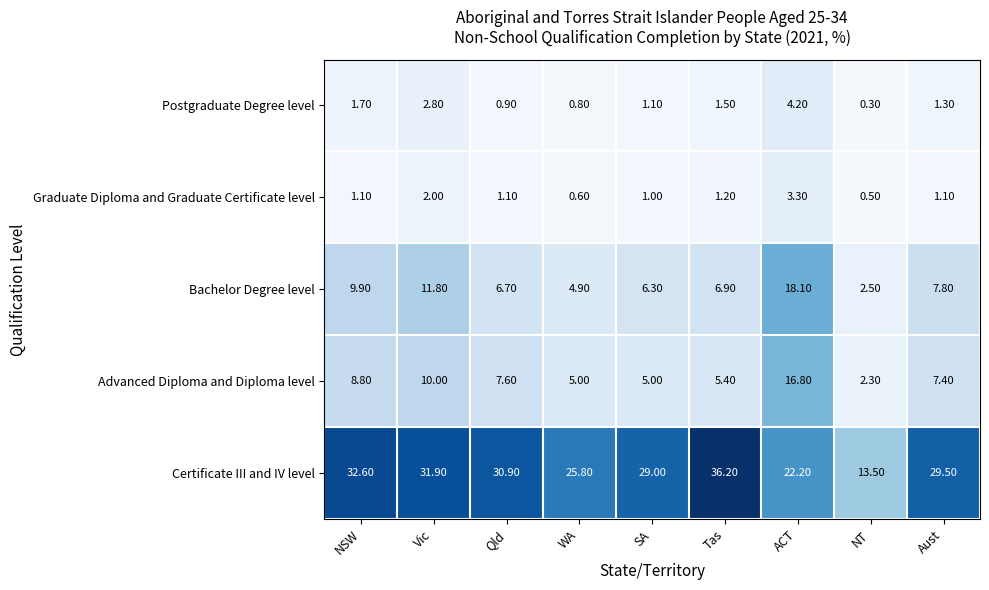

At Qld, list the series in order from smallest to largest.

Postgraduate Degree level, Graduate Diploma and Graduate Certificate level, Bachelor Degree level, Advanced Diploma and Diploma level, Certificate III and IV level